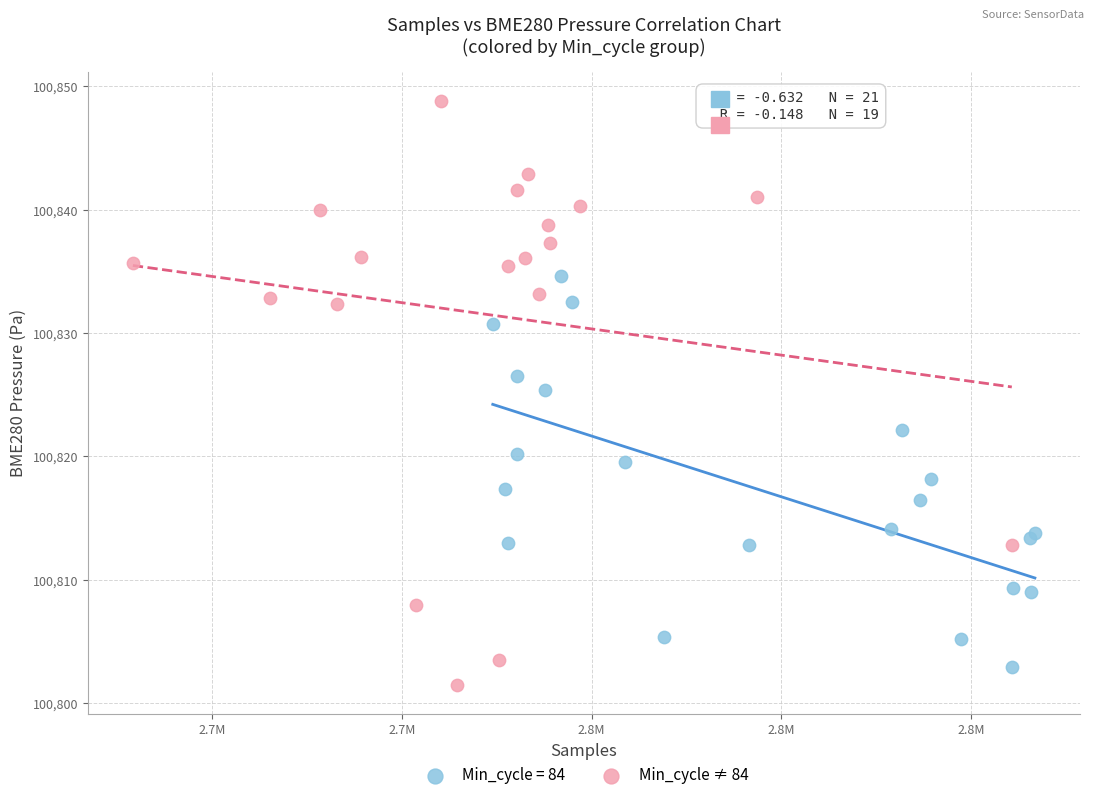

Which series has the widest spread of Y values?

Min_cycle ≠ 84